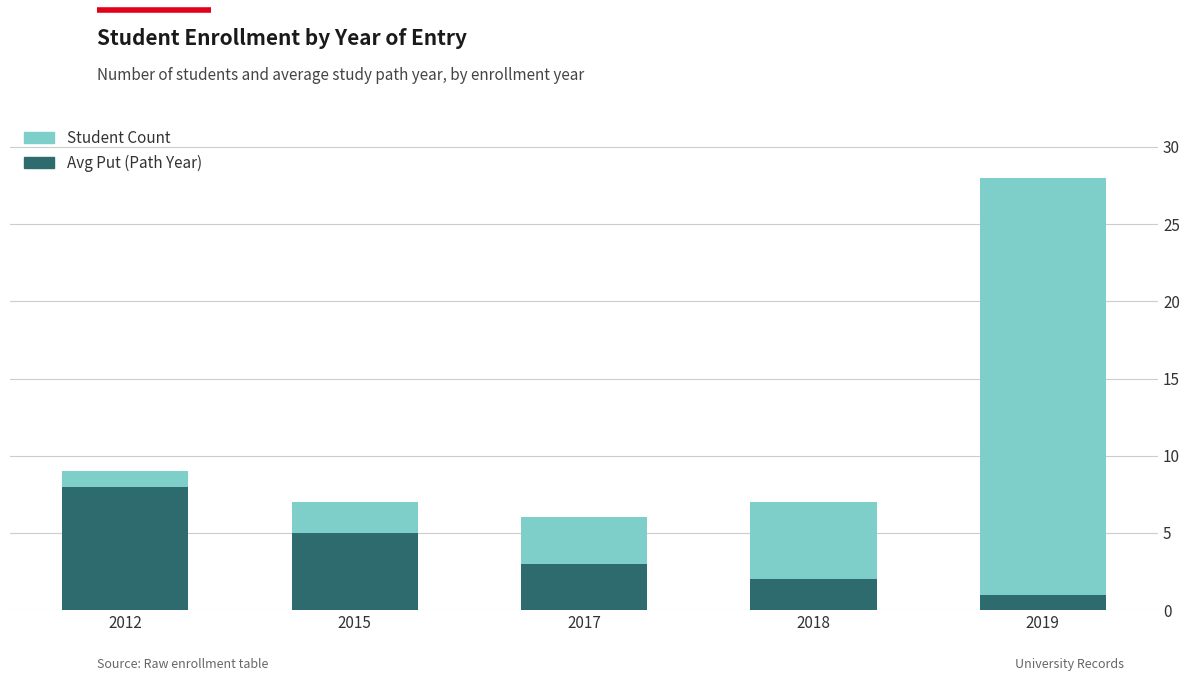

Reading right to left, transcribe the values for Avg Put (Path Year).

2019=1	2018=2	2017=3	2015=5	2012=8